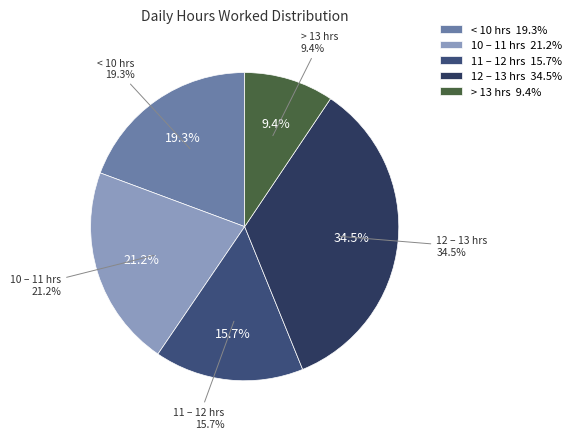

Does Day 21 account for over 50% of the chart?

No